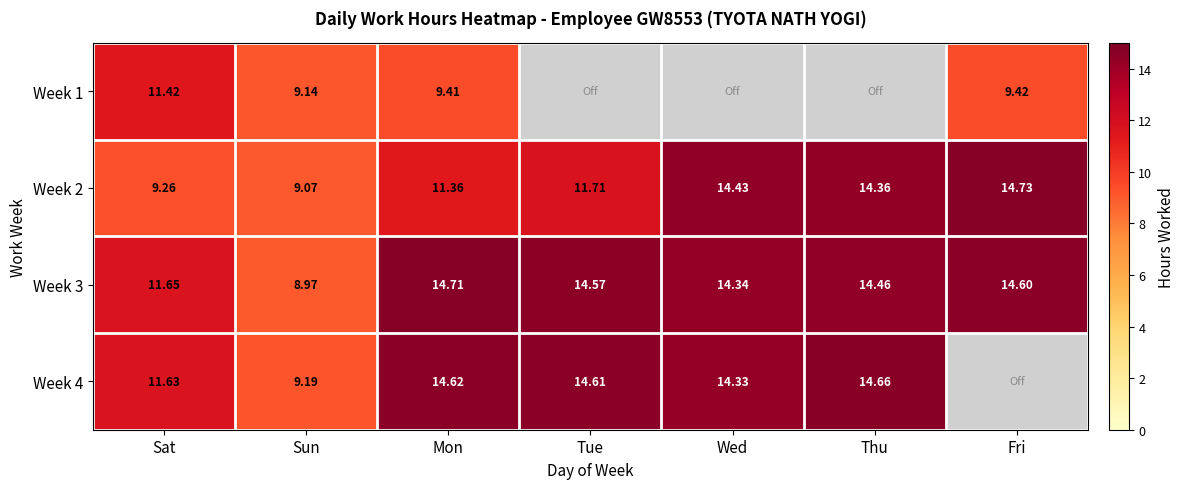

List the labels in order of Week 2 value, smallest first.

Sun, Sat, Mon, Tue, Thu, Wed, Fri